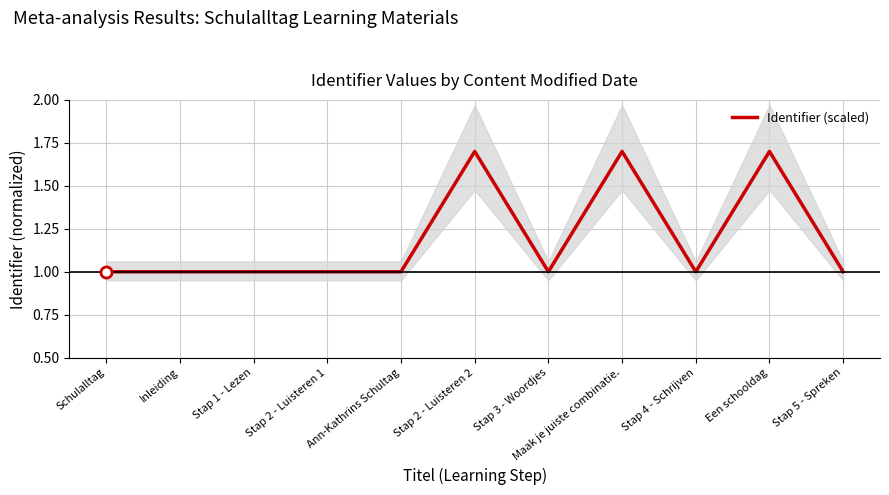

What is the minimum value shown in the chart?

1.0